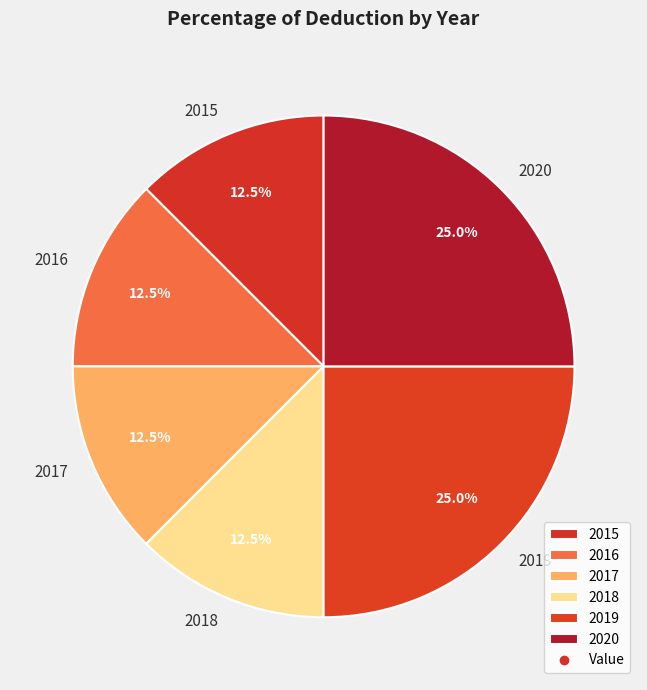

Is 2018 the majority of the pie?

No